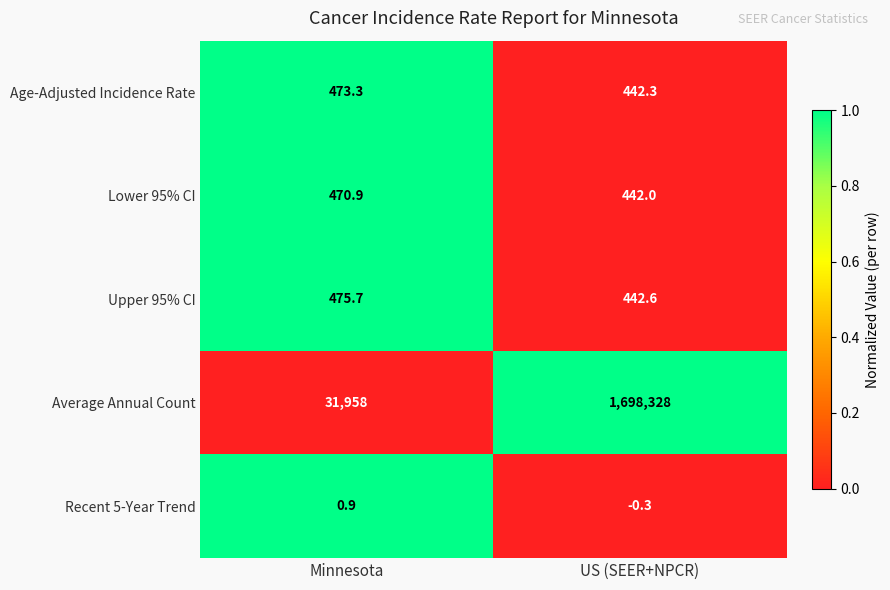

What is the total value across all series at US (SEER+NPCR)?

1699654.6